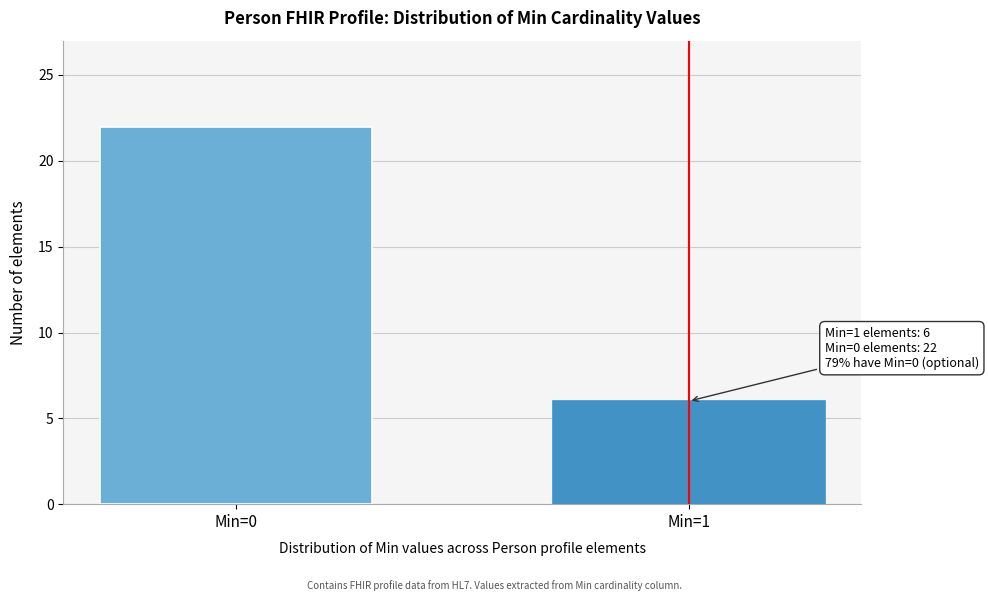

Reading left to right, transcribe all the data shown in this chart.

22	6